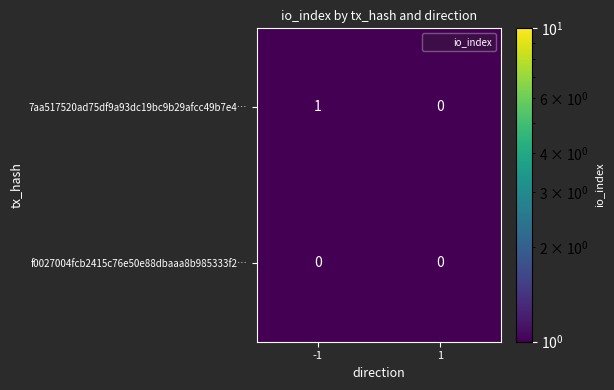

True or false: f0027004fcb2415c76e50e88dbaaa8b985333f2… has a value of 0 at -1.

True